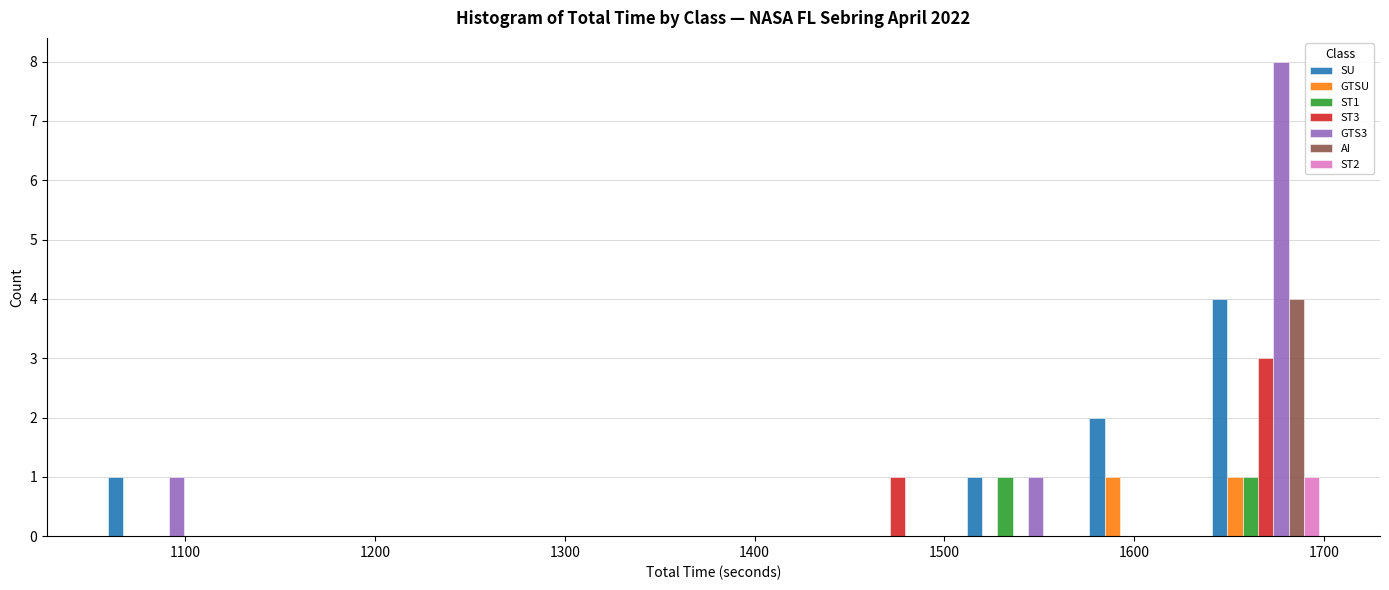

Reading left to right, transcribe this chart: for each range on the x-axis, give the height of each series' bar. Neither the bar edges nor the heights are printed on the chart, so give them approximately, as read against the axes.

1060 to 1120: SU=1	GTSU=0	ST1=0	ST3=0	GTS3=1	AI=0	ST2=0
1120 to 1180: SU=0	GTSU=0	ST1=0	ST3=0	GTS3=0	AI=0	ST2=0
1180 to 1250: SU=0	GTSU=0	ST1=0	ST3=0	GTS3=0	AI=0	ST2=0
1250 to 1310: SU=0	GTSU=0	ST1=0	ST3=0	GTS3=0	AI=0	ST2=0
1310 to 1380: SU=0	GTSU=0	ST1=0	ST3=0	GTS3=0	AI=0	ST2=0
1380 to 1440: SU=0	GTSU=0	ST1=0	ST3=0	GTS3=0	AI=0	ST2=0
1440 to 1510: SU=0	GTSU=0	ST1=0	ST3=1	GTS3=0	AI=0	ST2=0
1510 to 1570: SU=1	GTSU=0	ST1=1	ST3=0	GTS3=1	AI=0	ST2=0
1570 to 1640: SU=2	GTSU=1	ST1=0	ST3=0	GTS3=0	AI=0	ST2=0
1640 to 1700: SU=4	GTSU=1	ST1=1	ST3=3	GTS3=8	AI=4	ST2=1